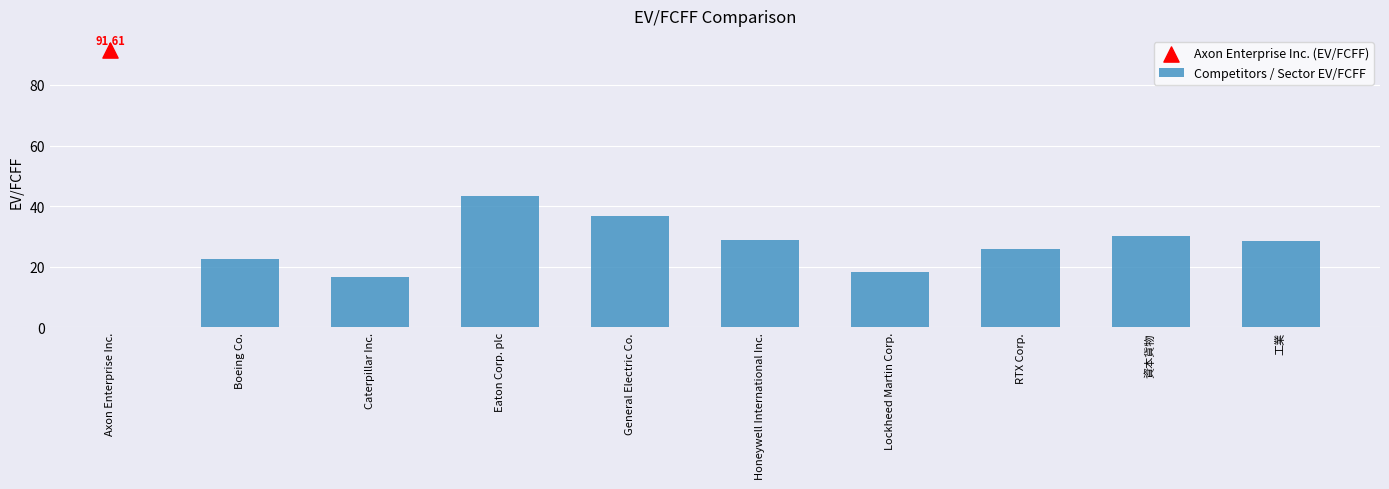

What is the difference between the maximum and minimum values in the Competitors / Sector EV/FCFF series?

26.7